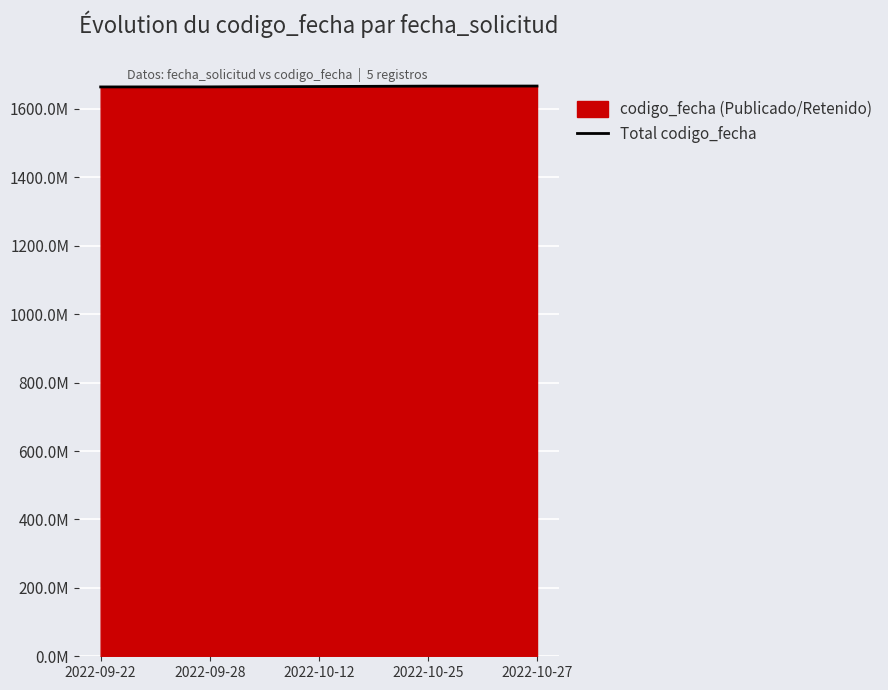

How many lines are shown in the chart?

1